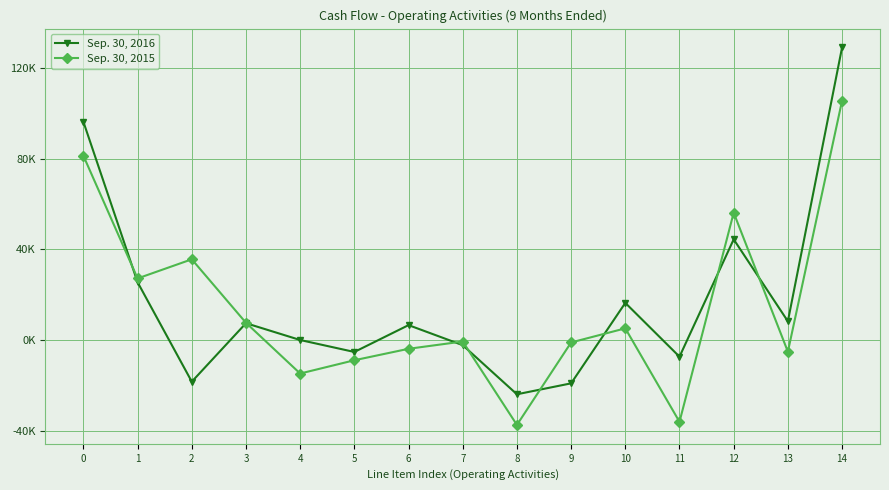

What are all the series names shown in the legend?

Sep. 30, 2016, Sep. 30, 2015